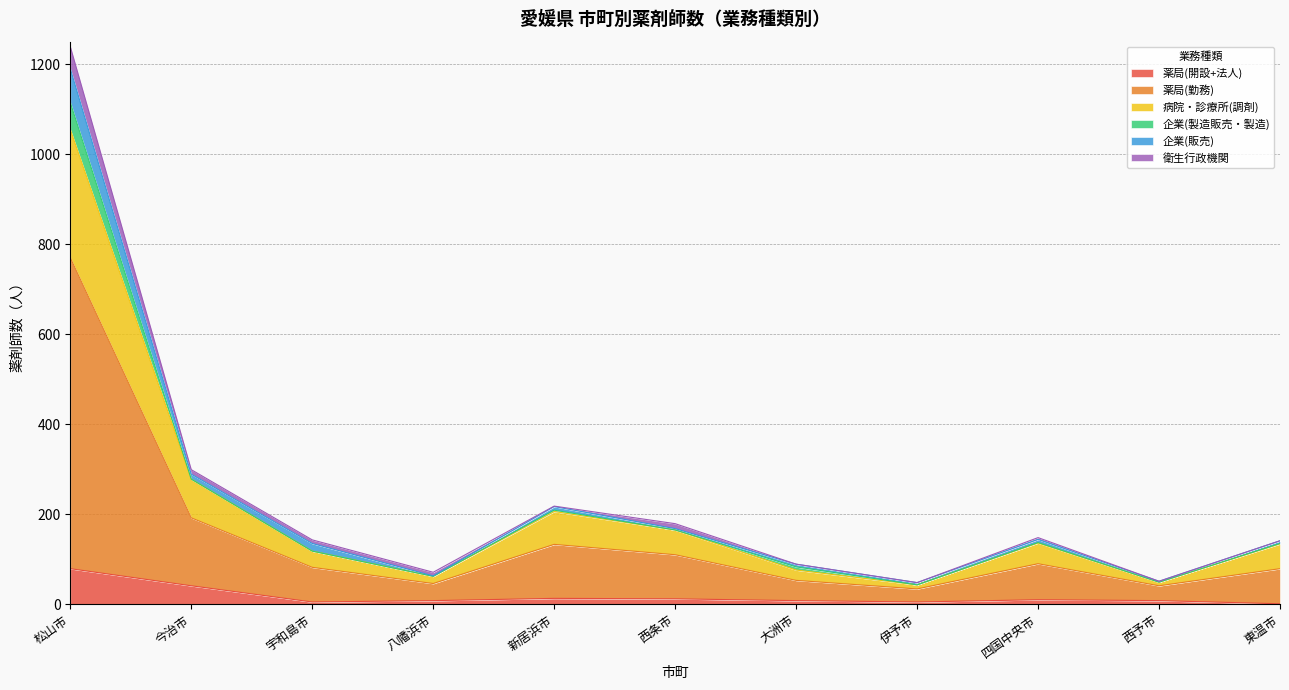

How many data points does each series have?

11